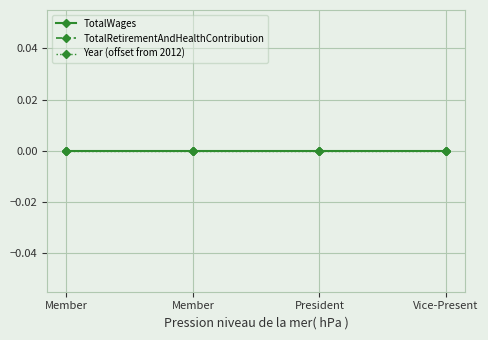

What is the label of the 2nd point from the left?

Member